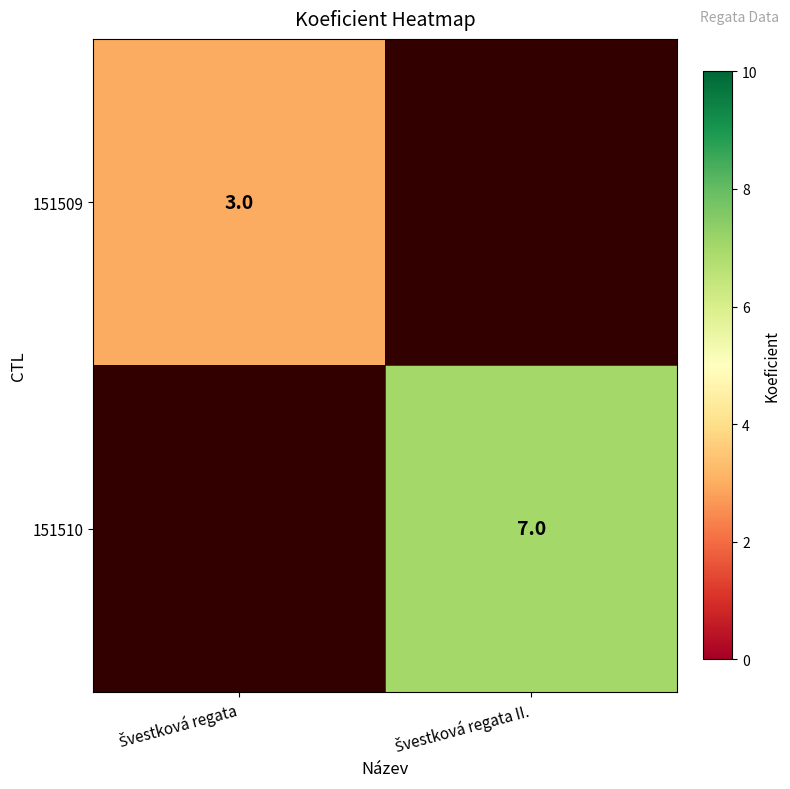

Rank the series at Švestková regata from lowest to highest value.

151509, 151510